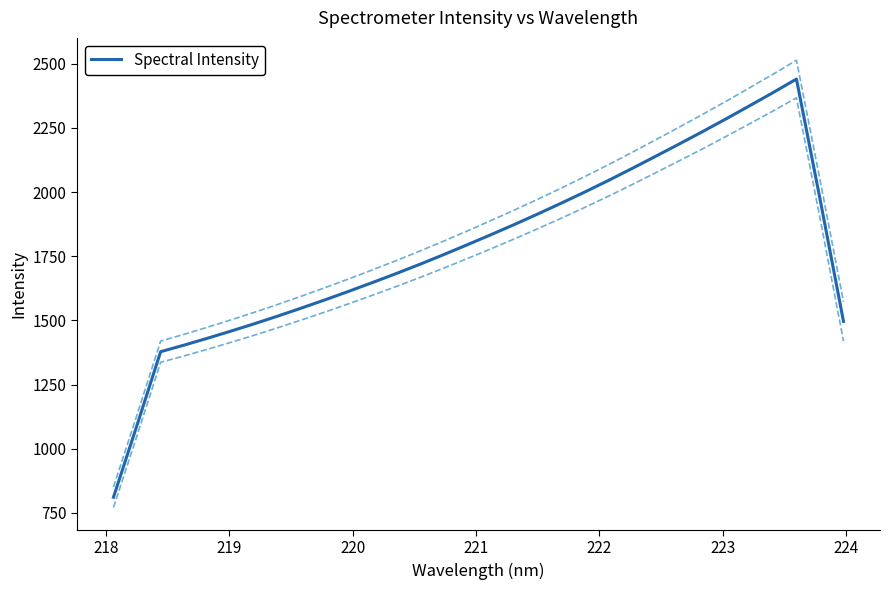

What is the lowest value of the Spectral Intensity series?

811.4